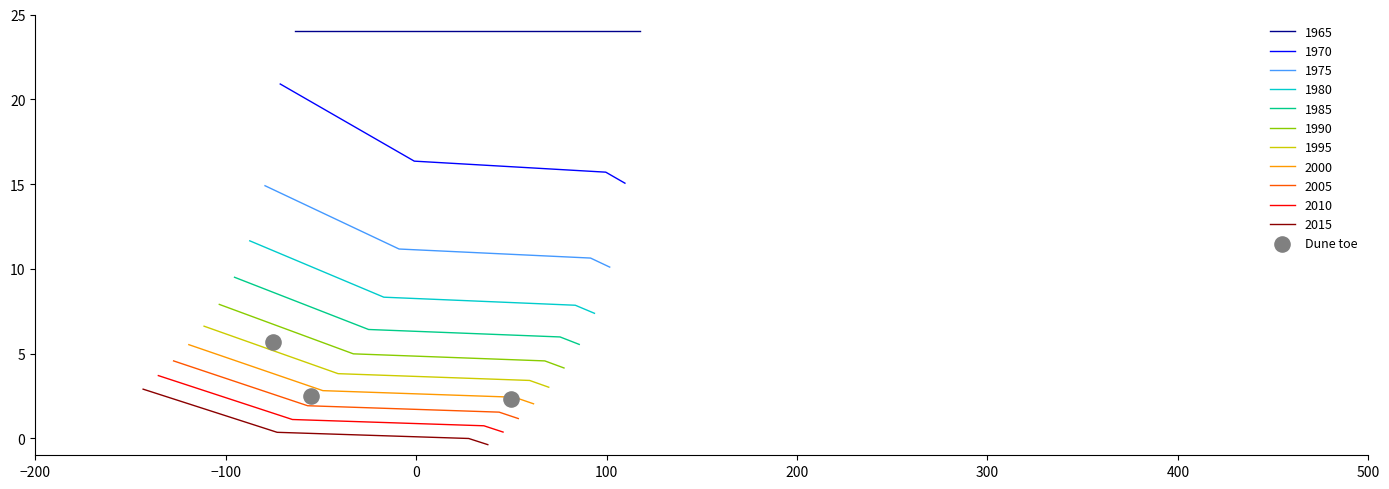

What is the change in value from −100 to 0?

-0.2